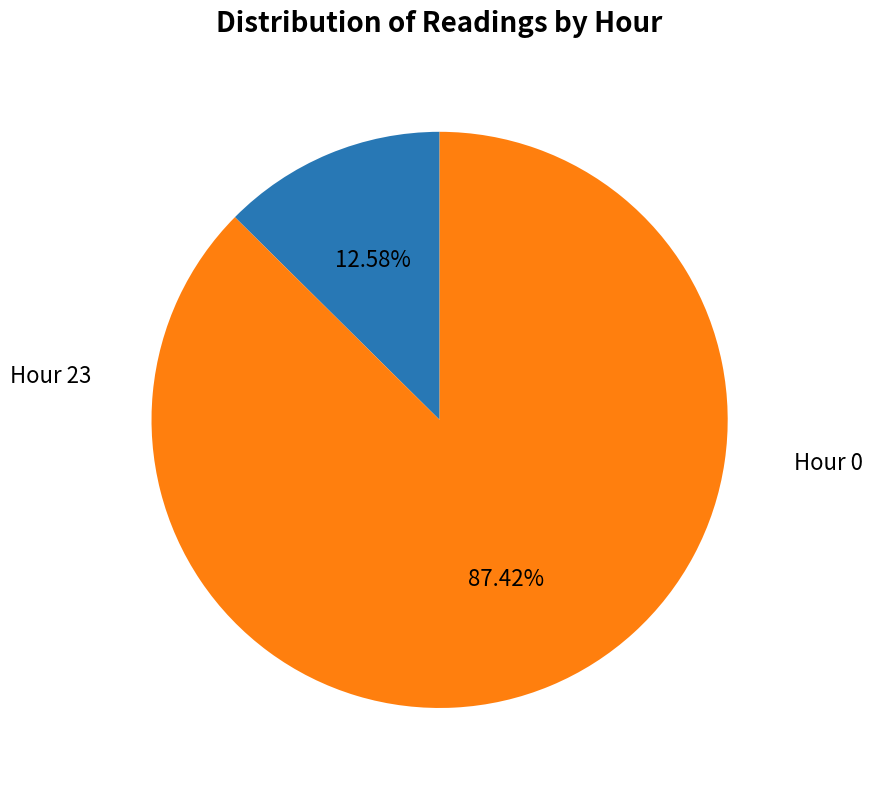

Does any single category account for the majority?

Yes